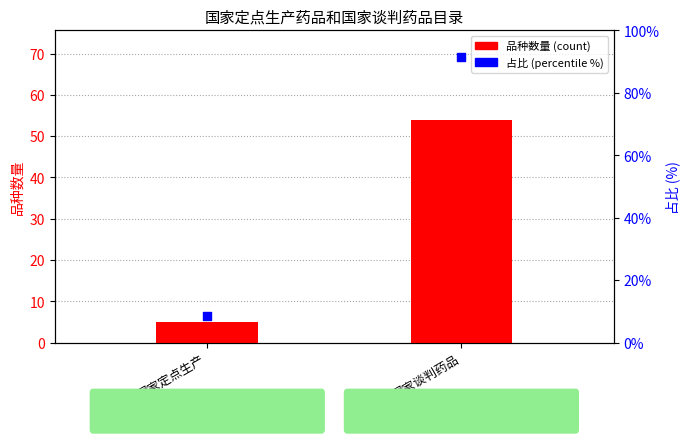

Which series reaches the maximum Y coordinate?

占比 (percentile %)